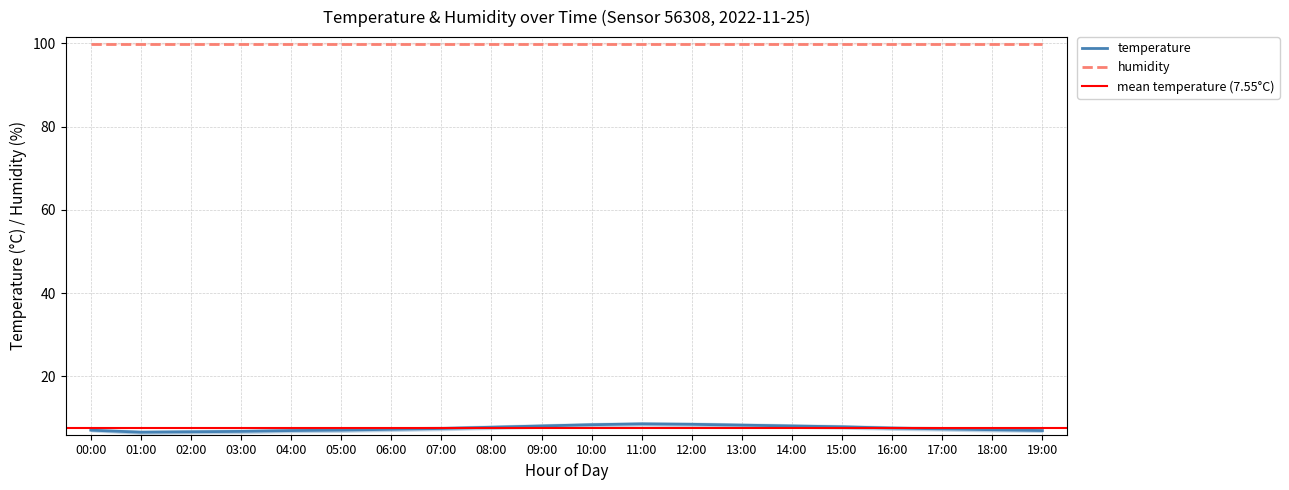

What is the change in value from 12:00 to 17:00?

-1.1